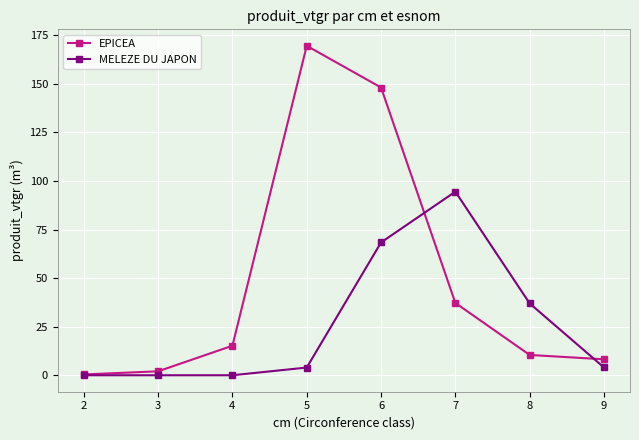

How many values in the EPICEA series exceed 15?

4